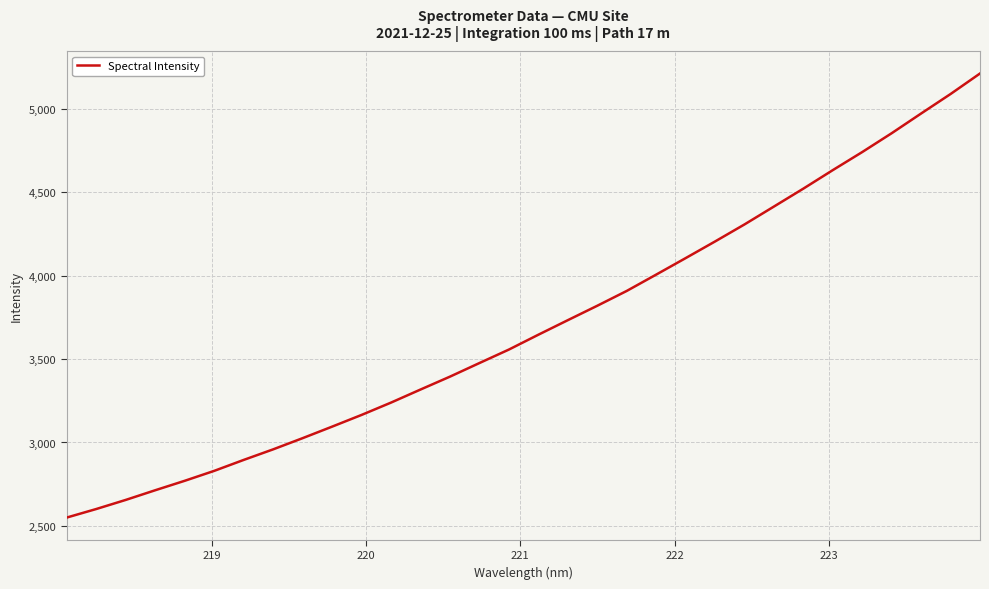

What is the difference between the maximum and minimum values?

2661.3